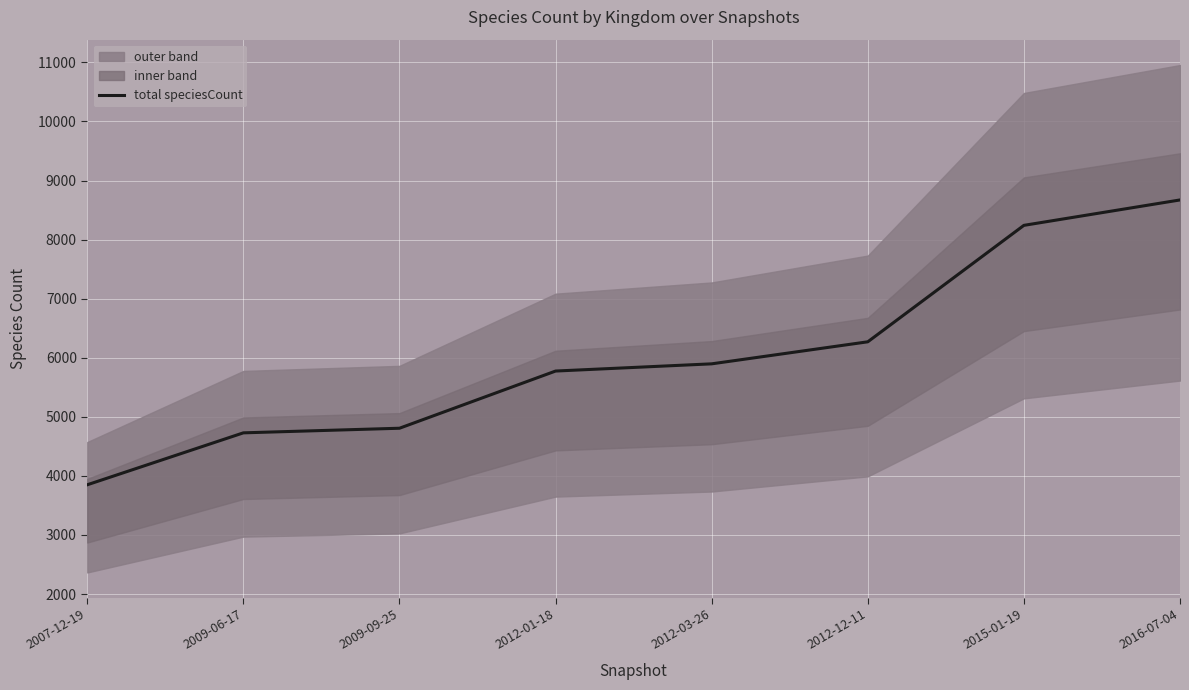

What is the ratio of the value at 2009-06-17 to the value at 2012-03-26?

0.8